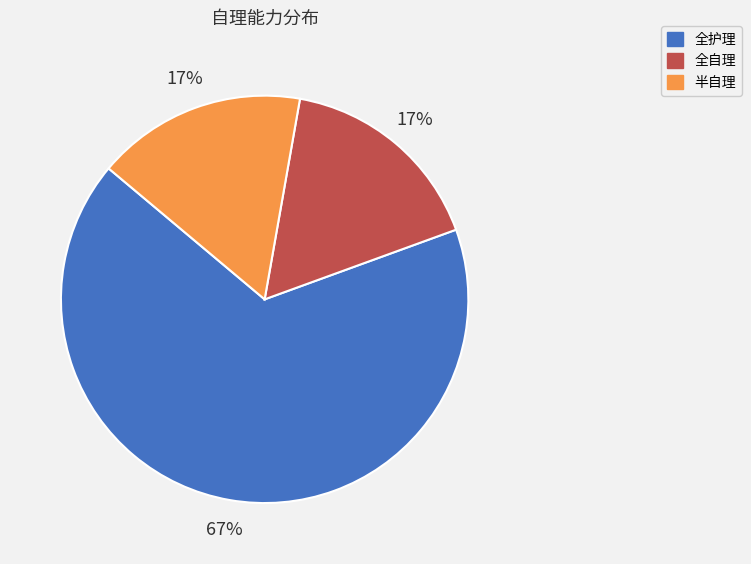

To the nearest percent, what is the average slice percentage?

33%